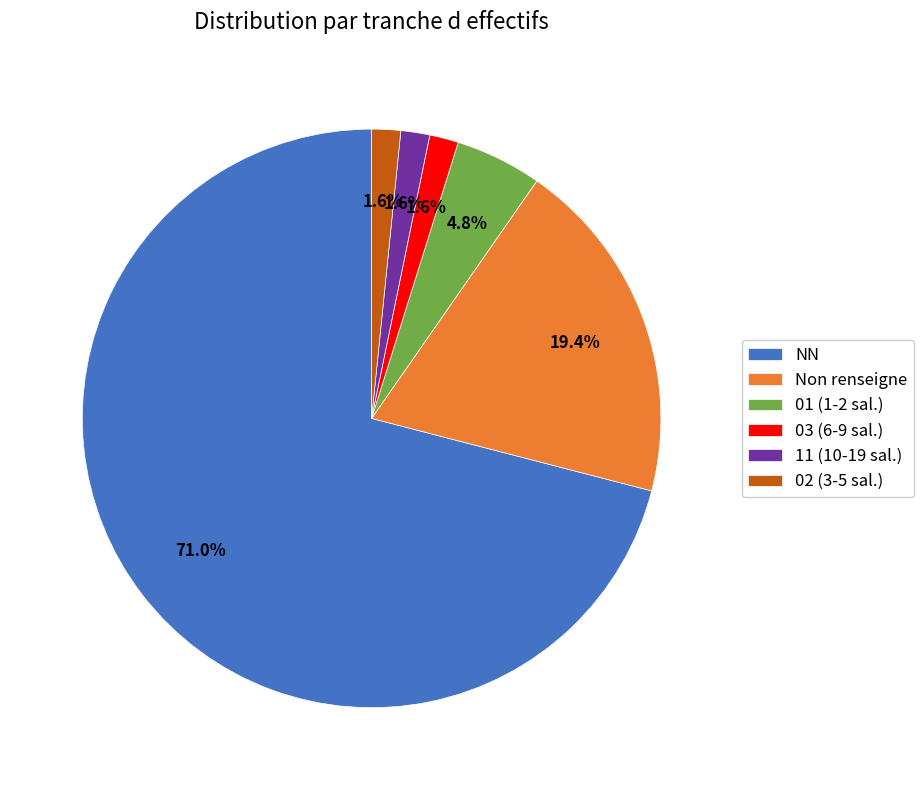

How many segments does this pie chart have?

6